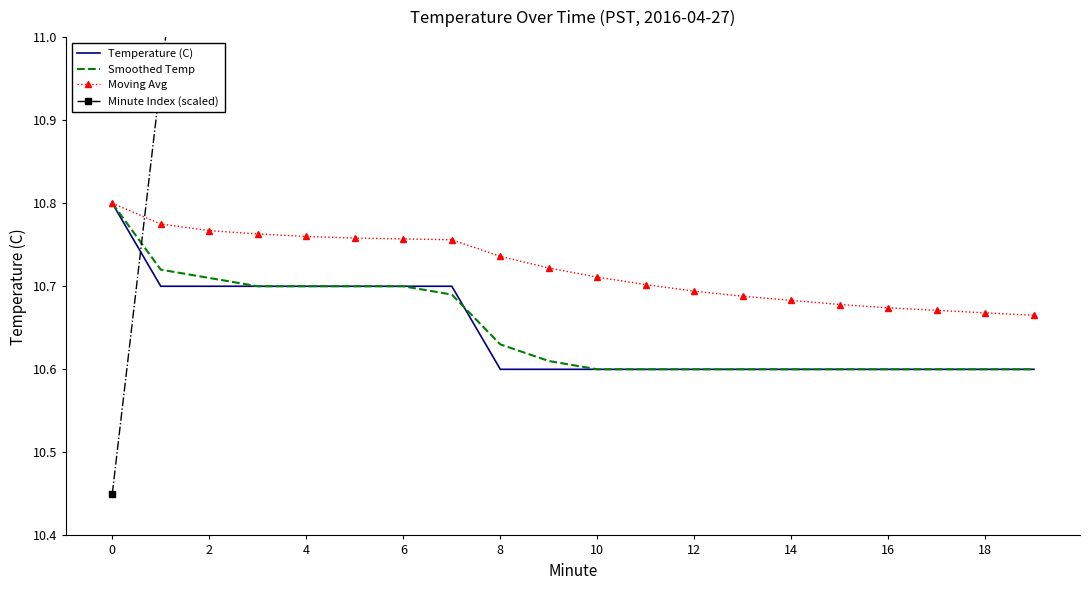

Which has a higher value, 14 or 17?

14